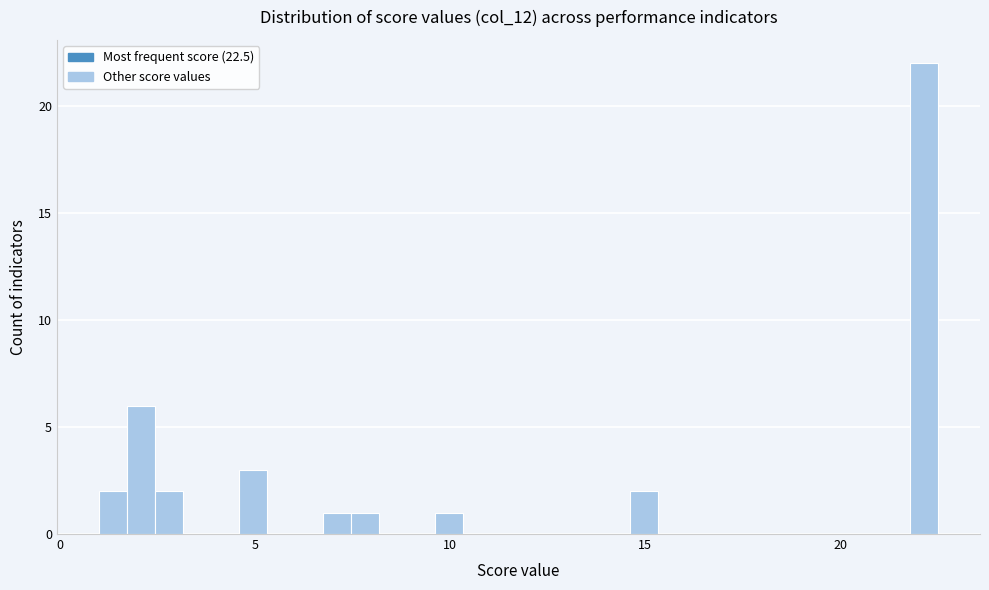

Around what value on the x-axis is the tallest bar? Give the approximate position of its centre, as read against the axis.

22.0